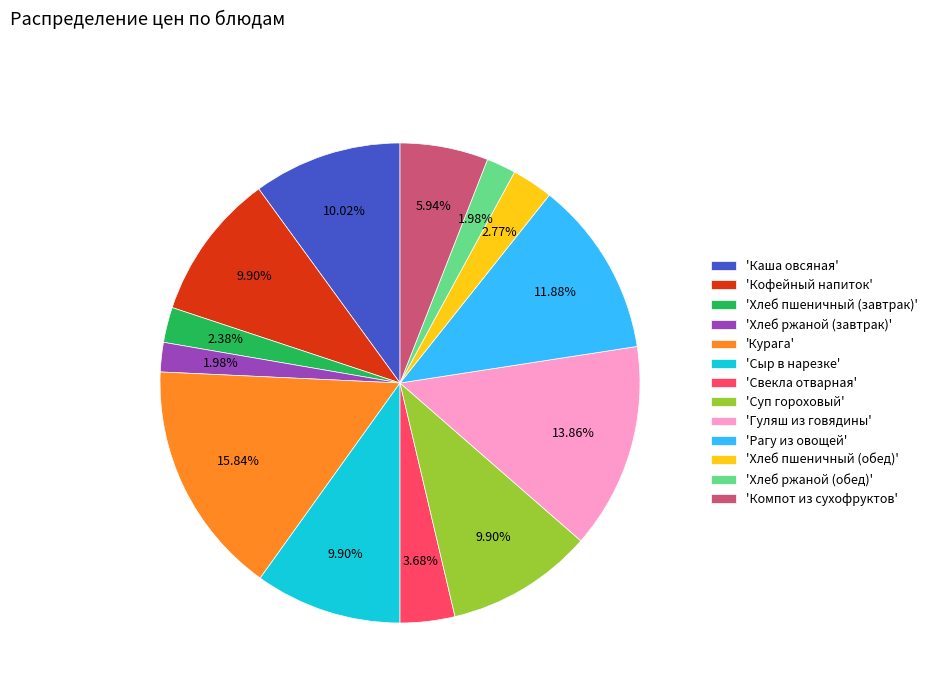

How many segments does this pie chart have?

13